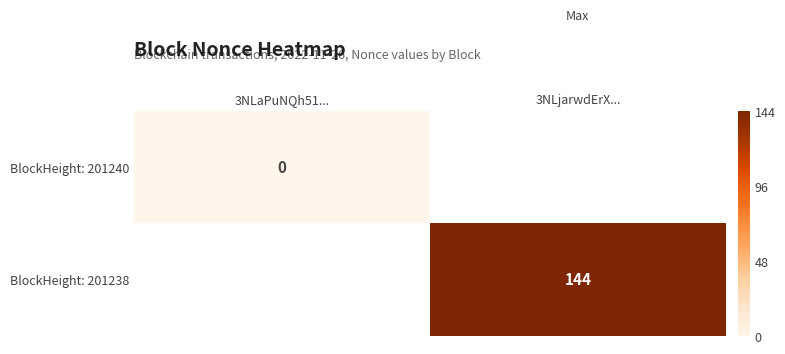

The value of BlockHeight: 201238 at 3NLjarwdErX... is 144. True or false?

True